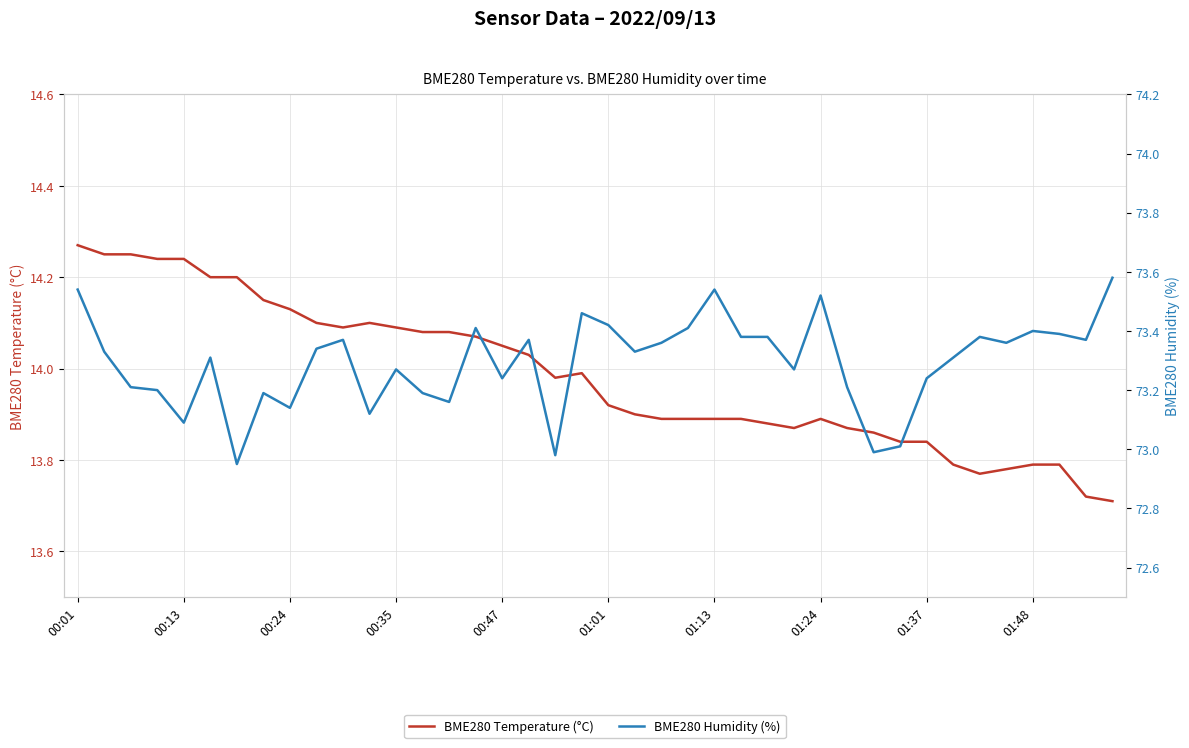

How many interior local peaks does the BME280 Humidity (%) series have?

11